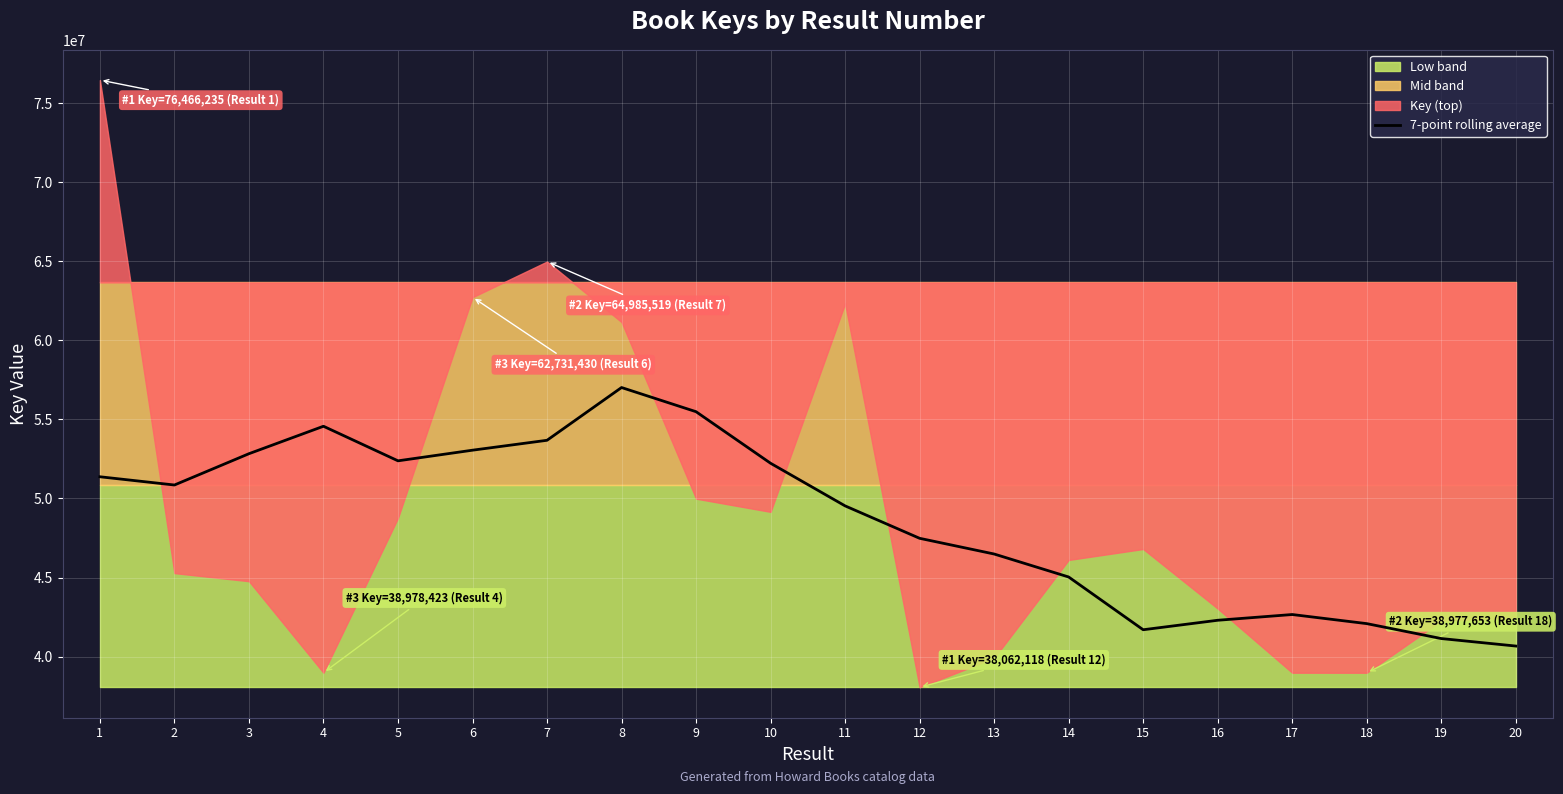

How many values exceed 50851639?

10